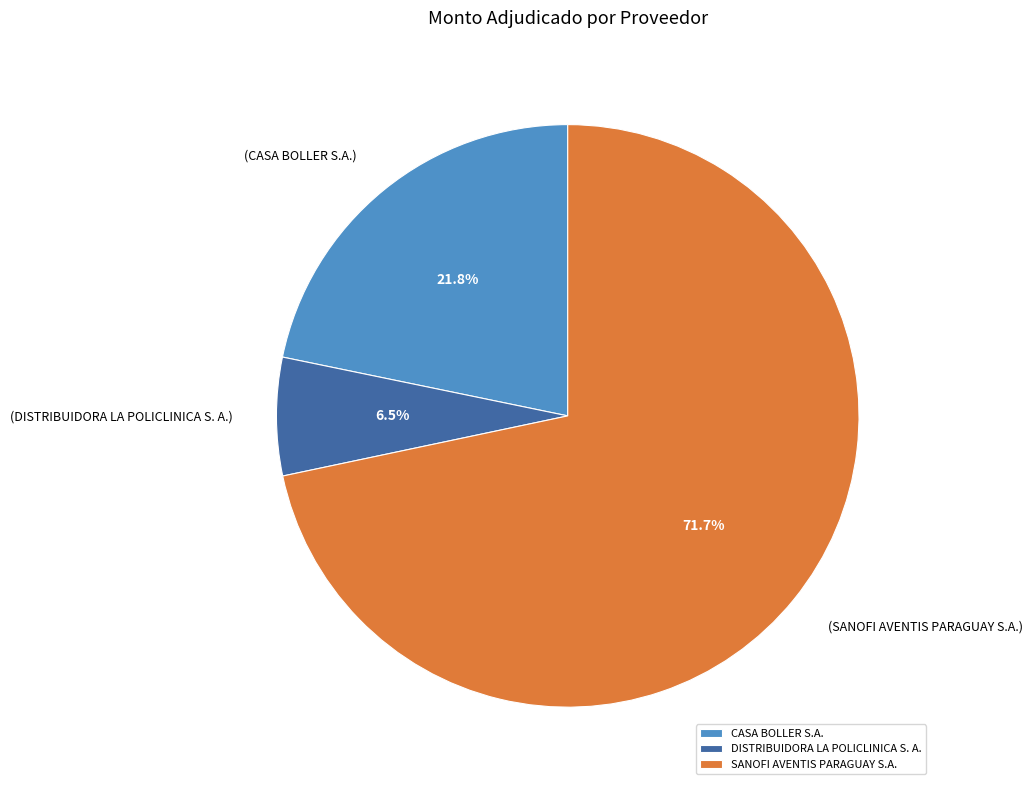

Does any single category account for the majority?

Yes